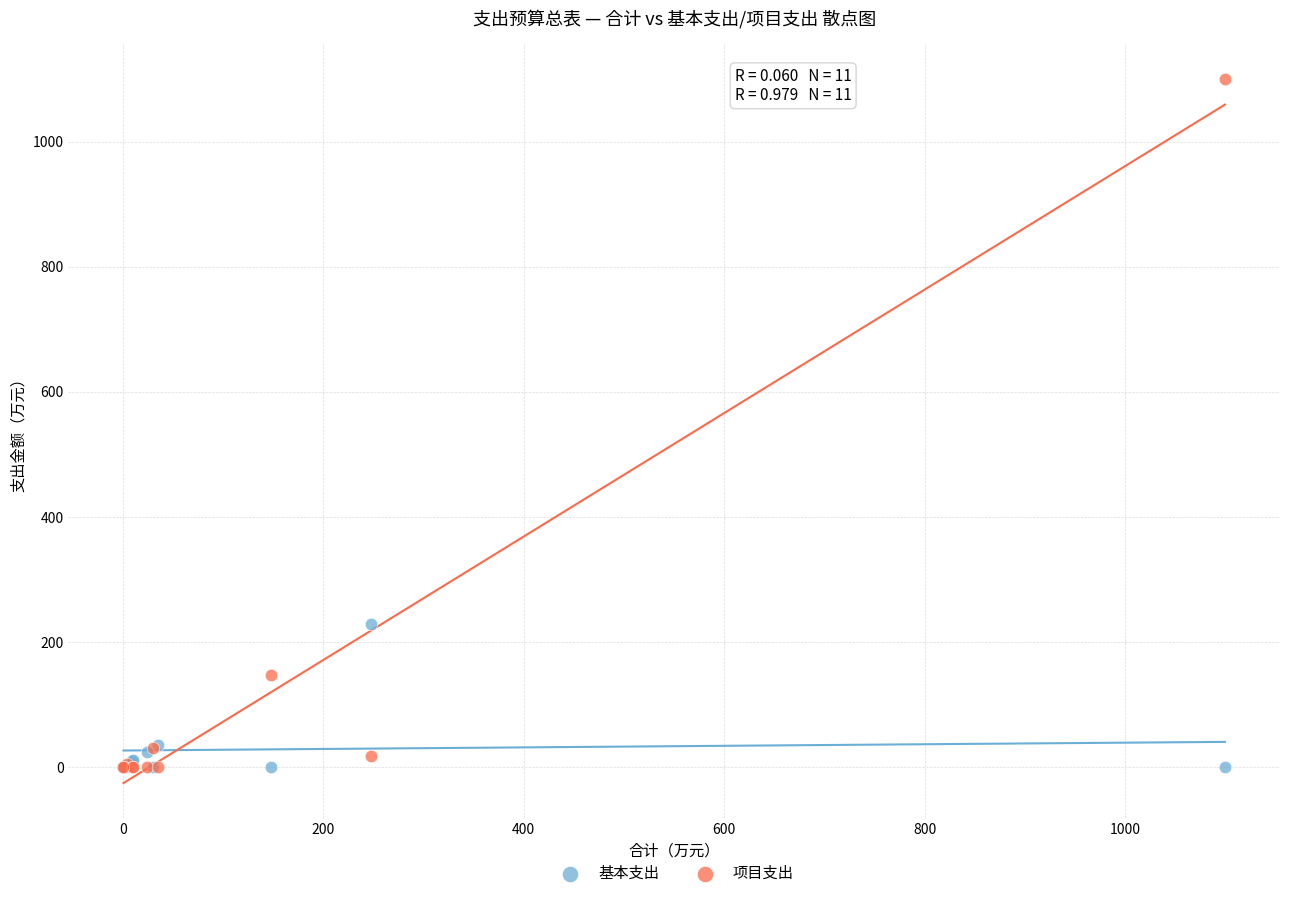

In the 基本支出 series, what Y value is closest to 114?

34.7